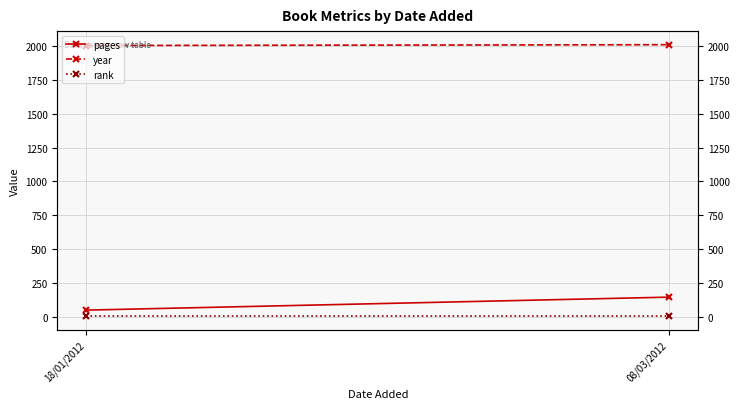

Reading left to right, list all the values displayed in this chart.

pages: 18/01/2012=48	08/03/2012=144
year: 18/01/2012=2005	08/03/2012=2011
rank: 18/01/2012=1	08/03/2012=1